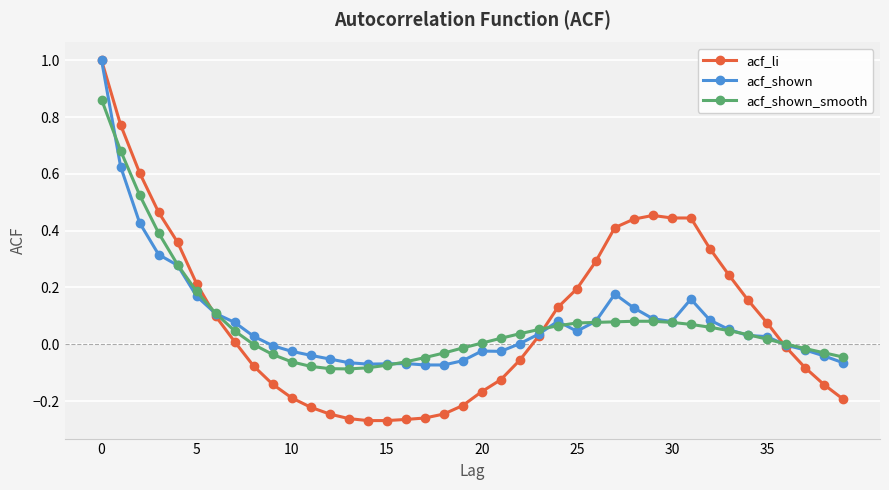

Which series has the widest spread of values?

acf_li